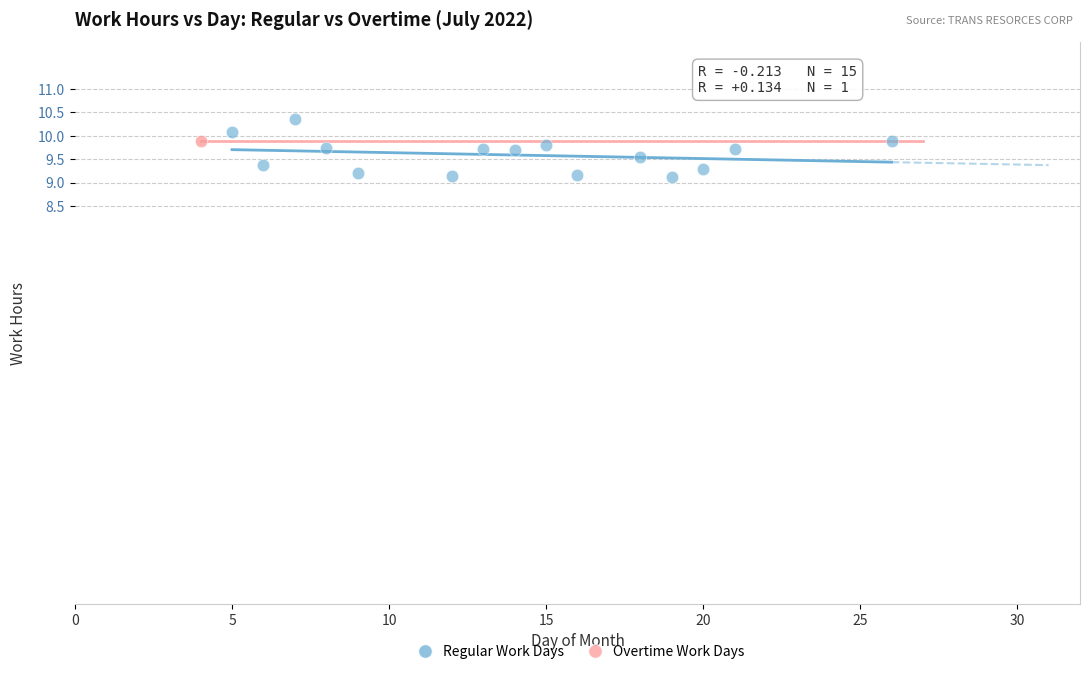

What are all the series names shown in the legend?

Regular Work Days, Overtime Work Days